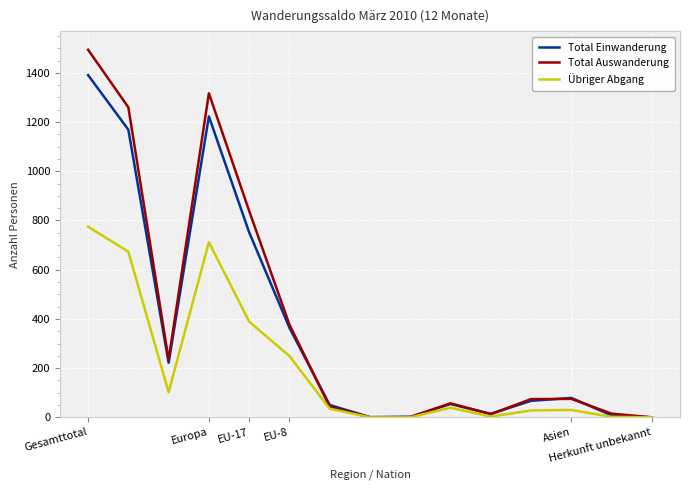

Is this an area chart (filled region under the line)?

No